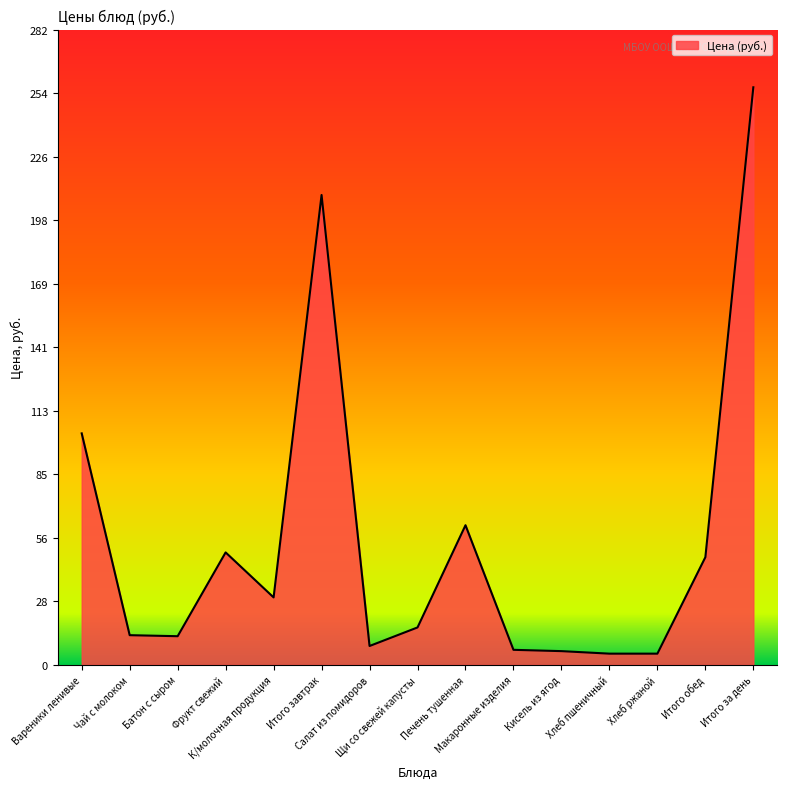

What is the difference between the maximum and minimum values?

251.7